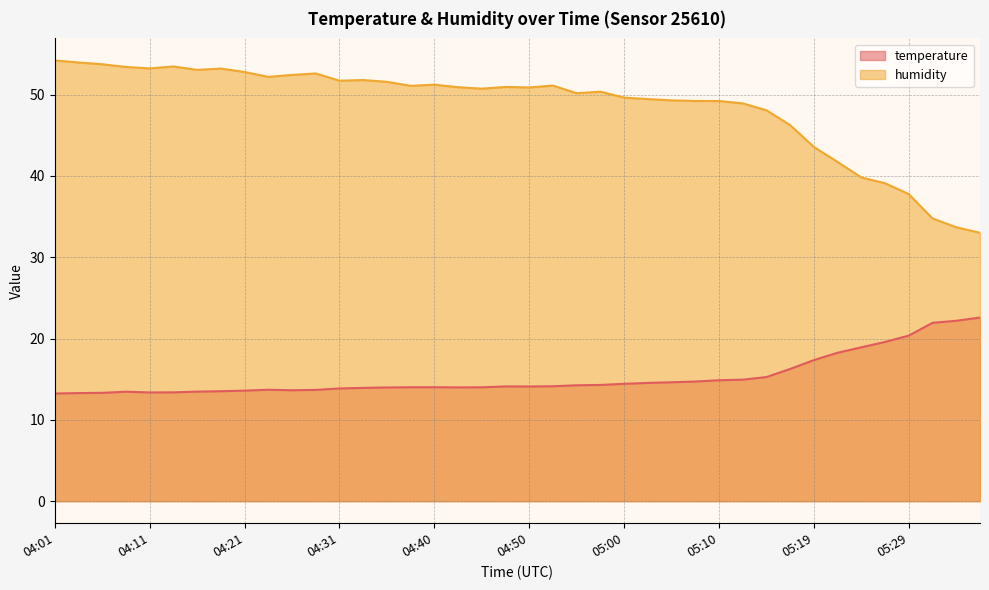

Rank the series by their average value, from highest to lowest.

humidity, temperature